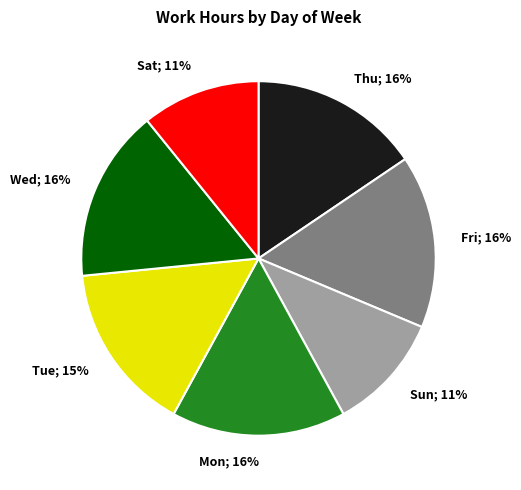

To the nearest percent, what is the average slice percentage?

14%